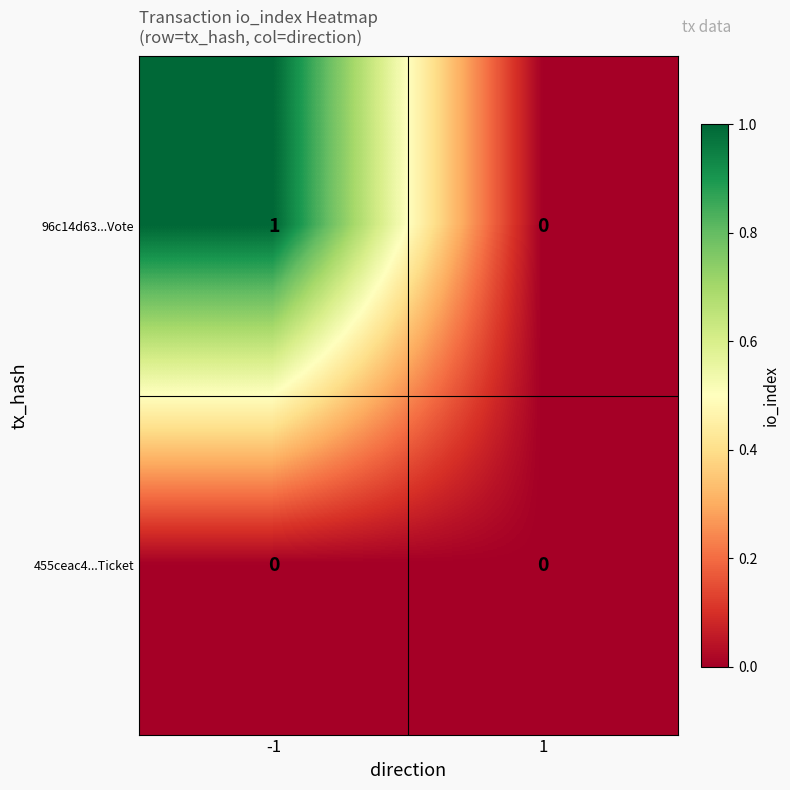

Between -1 and 1, which series saw the biggest shift?

96c14d63...Vote